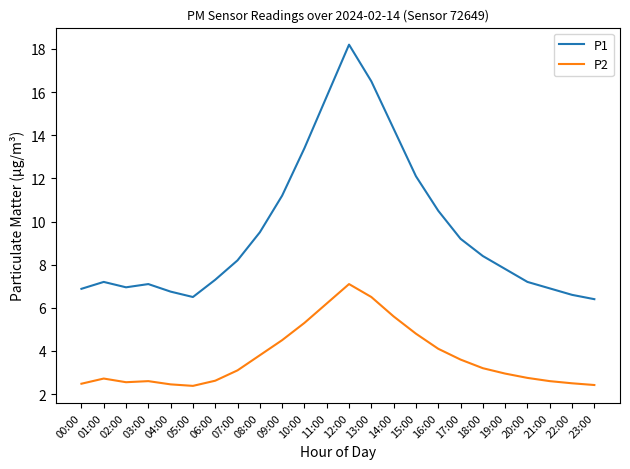

Rank the series by their average value, from lowest to highest.

P2, P1